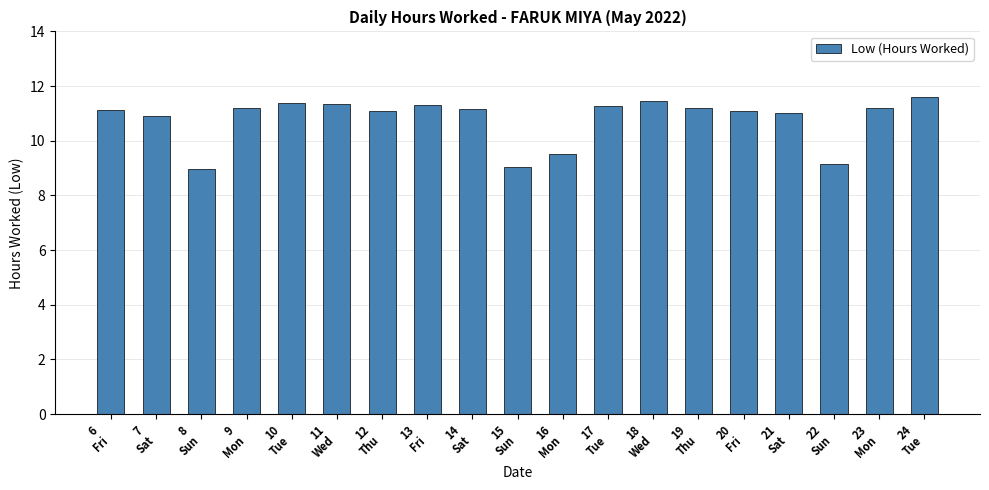

What is the greatest value displayed?

11.6